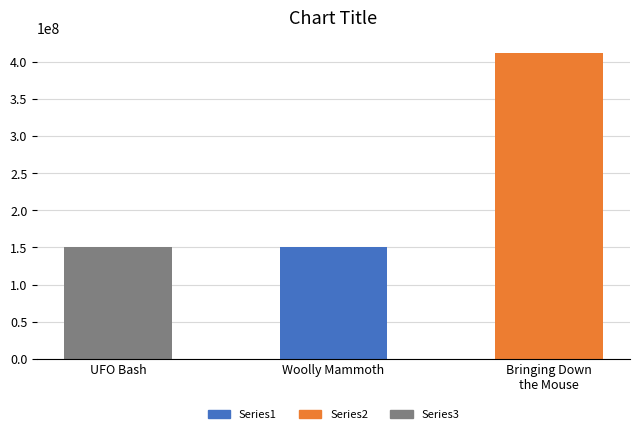

What is the smallest value displayed?

150688685